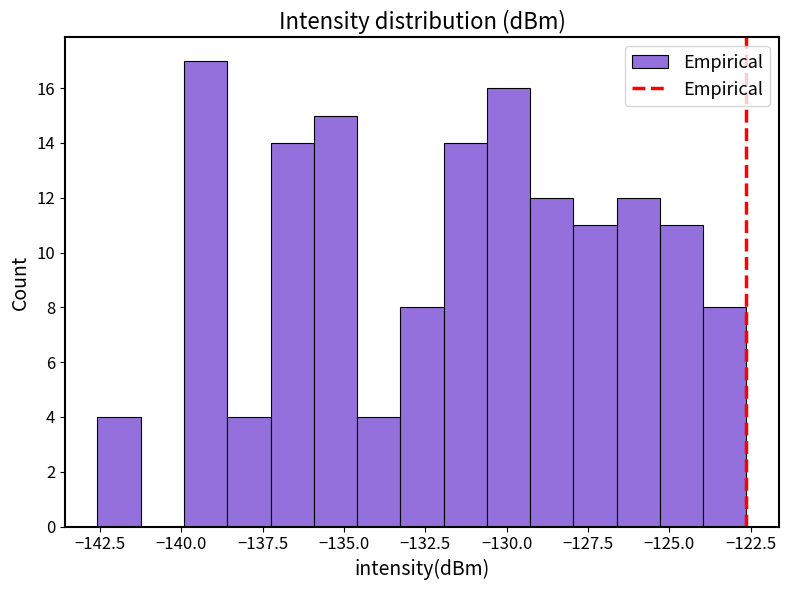

Around what value on the x-axis is the tallest bar? Give the approximate position of its centre, as read against the axis.

-139.0